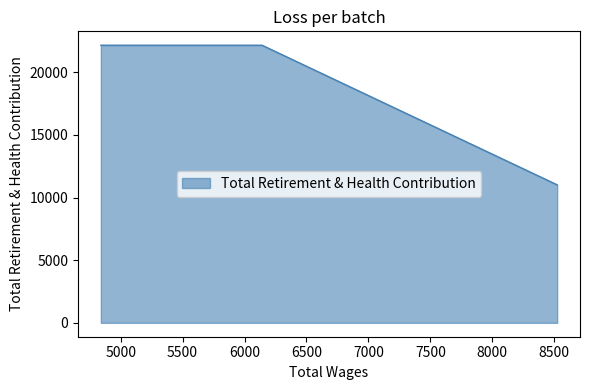

How many data points does each series have?

5